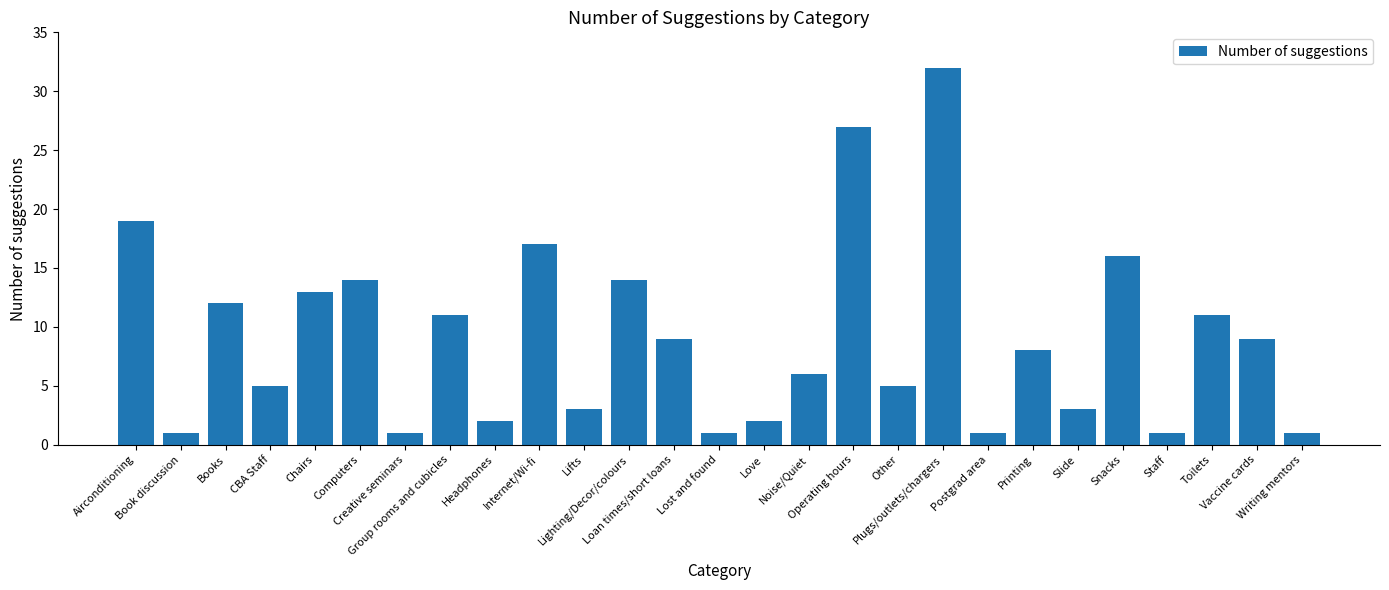

What is the difference between the values at Lifts and Loan times/short loans?

6